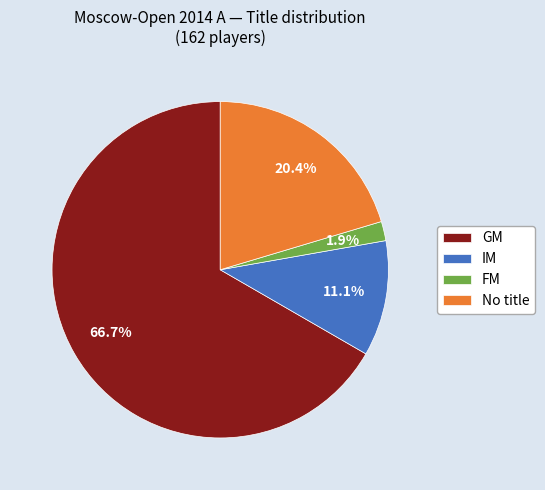

What is the majority slice?

GM